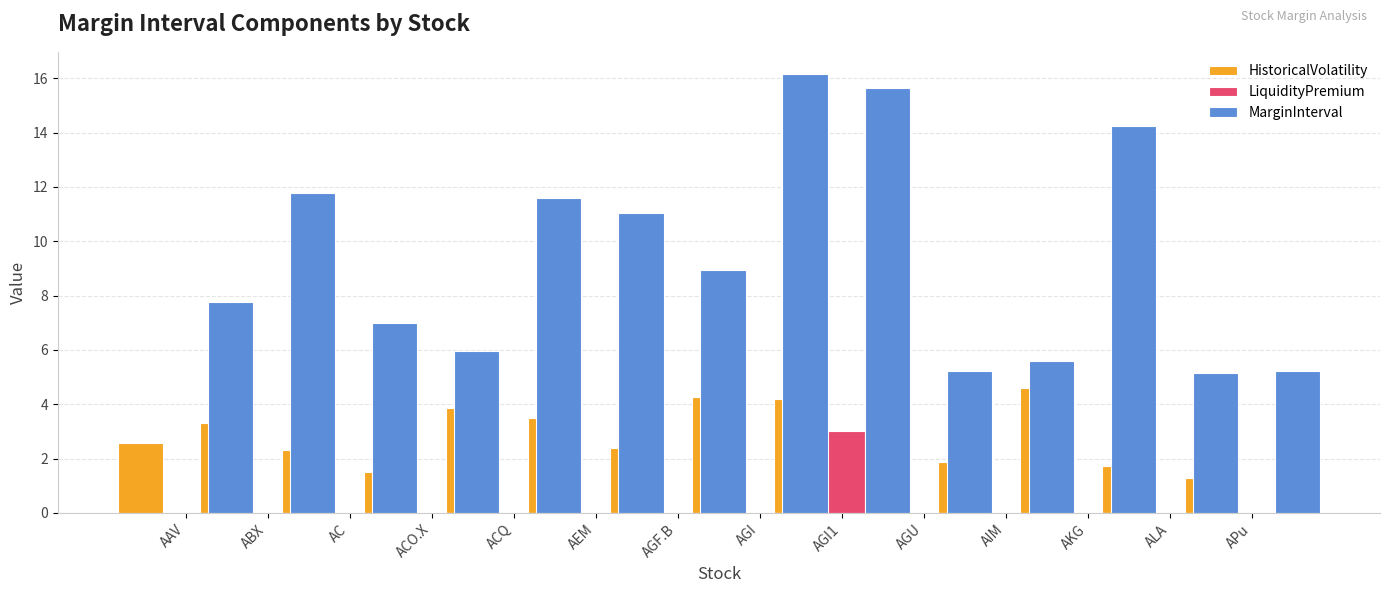

Rank the series at AC from highest to lowest value.

MarginInterval, HistoricalVolatility, LiquidityPremium